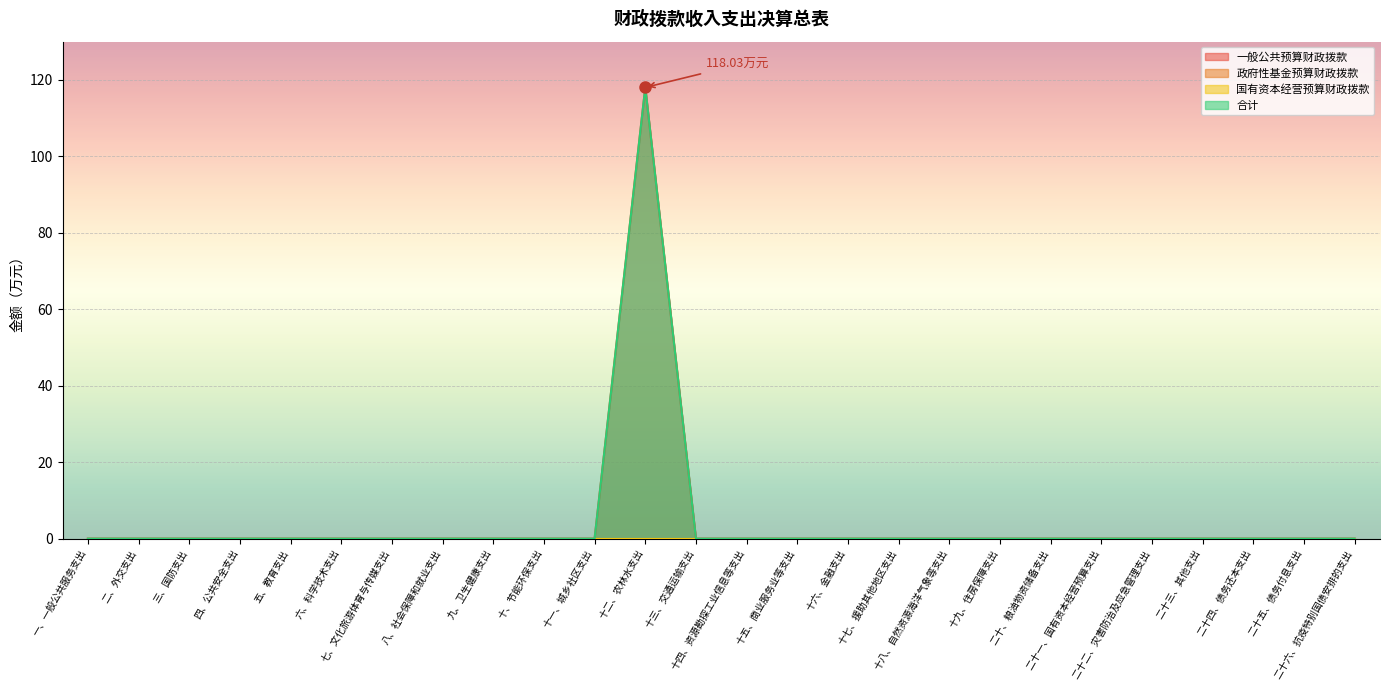

Which has a higher value, 二十一、国有资本经营预算支出 or 四、公共安全支出?

二十一、国有资本经营预算支出